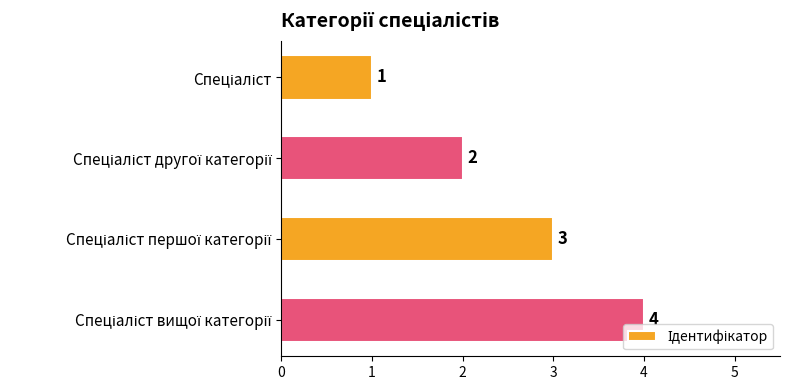

What is the maximum value shown in the chart?

4